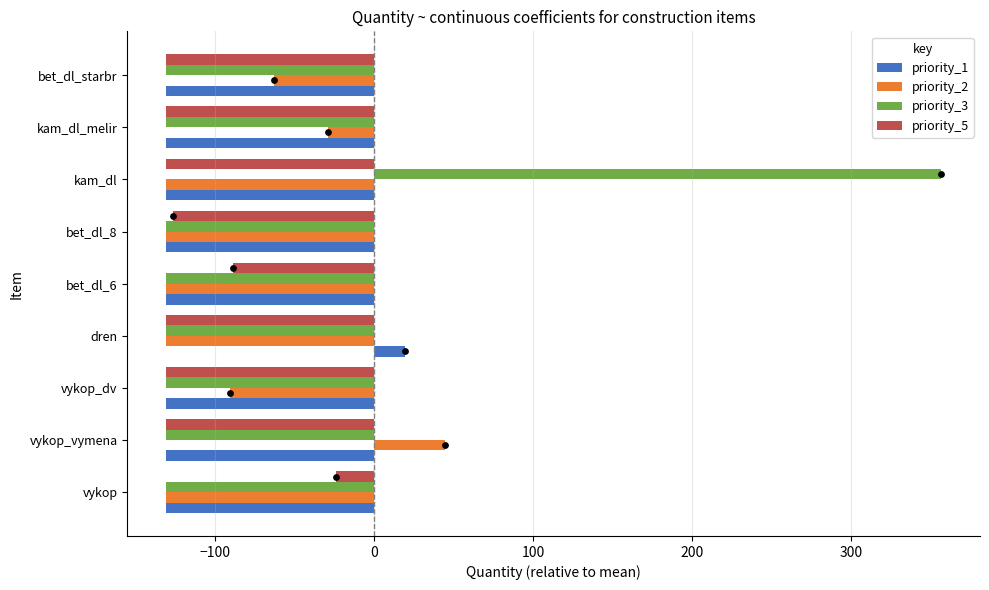

Which series has the largest total across all categories?

priority_3